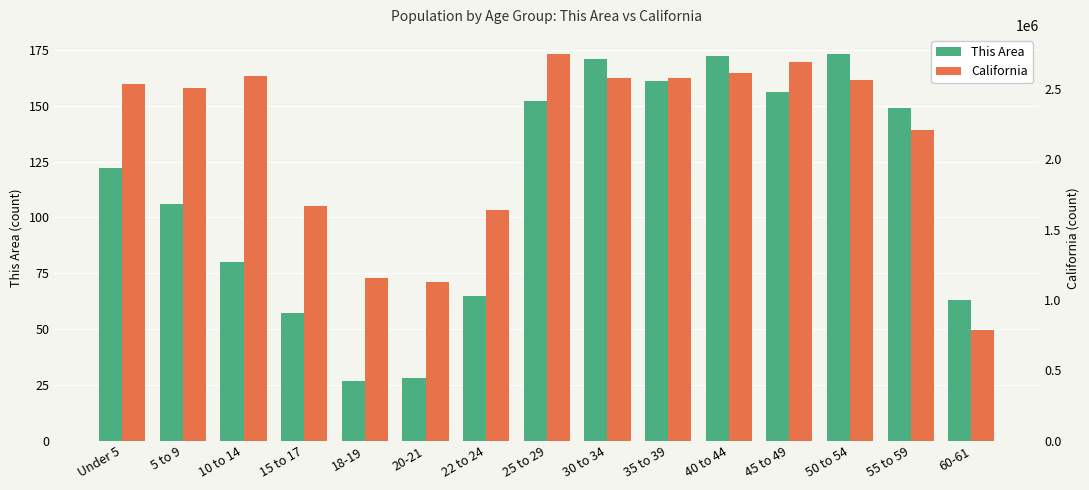

Which category has the lowest value in the California series?

60-61